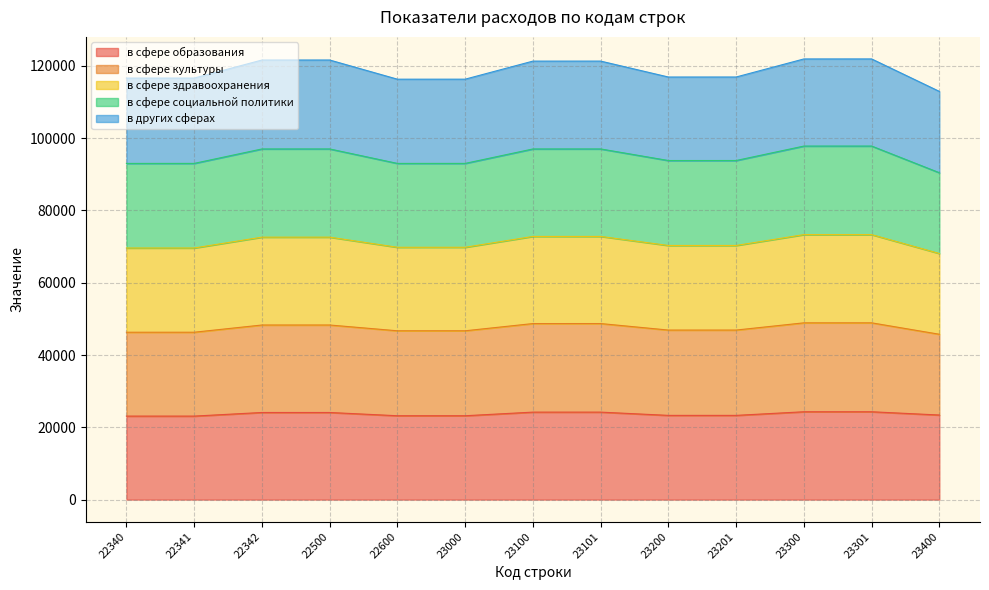

True or false: в сфере образования has a value of 23100 at 22340.

True